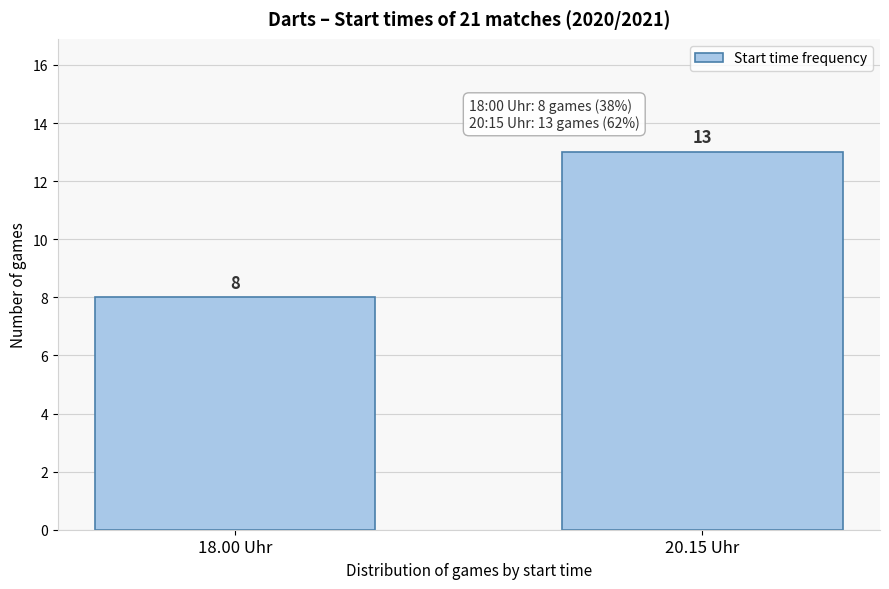

Reading left to right, list all the values displayed in this chart.

18.00 Uhr=8	20.15 Uhr=13